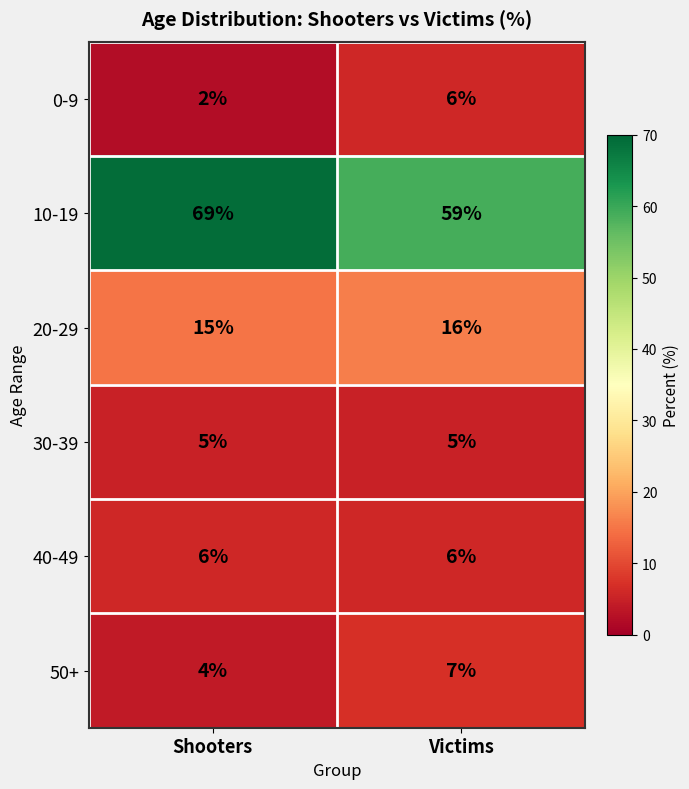

What is the average value of the 10-19 series?

64